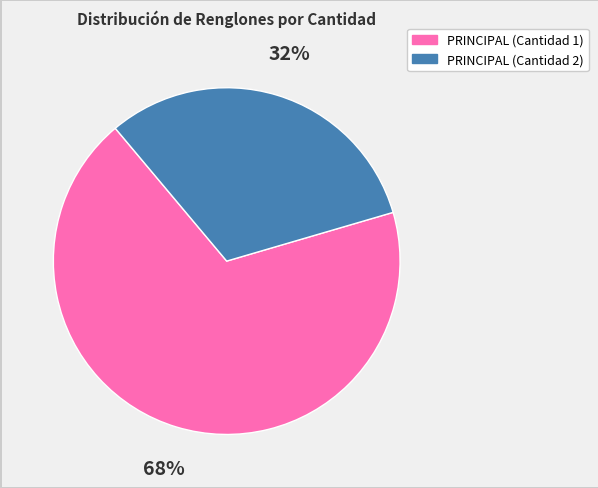

To the nearest percent, what is the average slice percentage?

50%